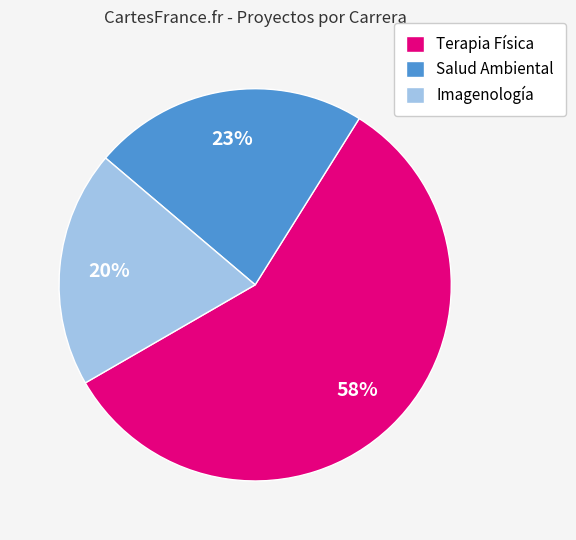

Combined, do Imagenología and Terapia Física account for over 50%?

Yes